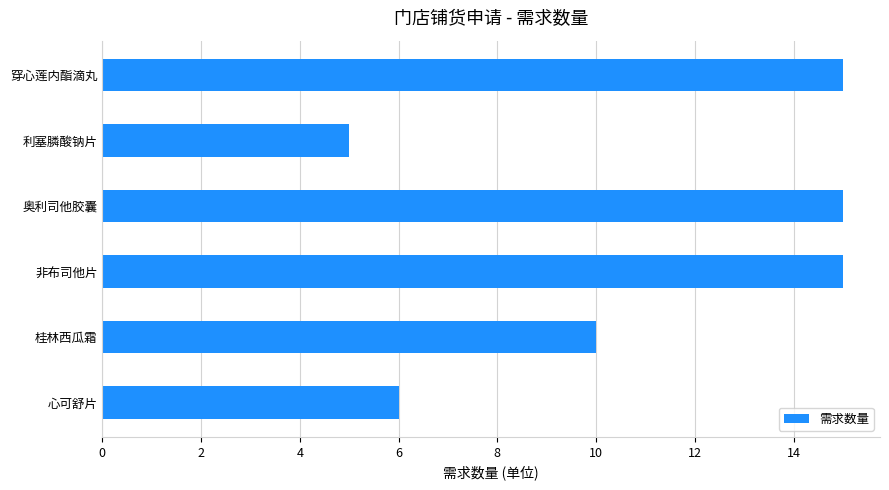

Reading bottom to top, extract all data points from this chart.

6	10	15	15	5	15